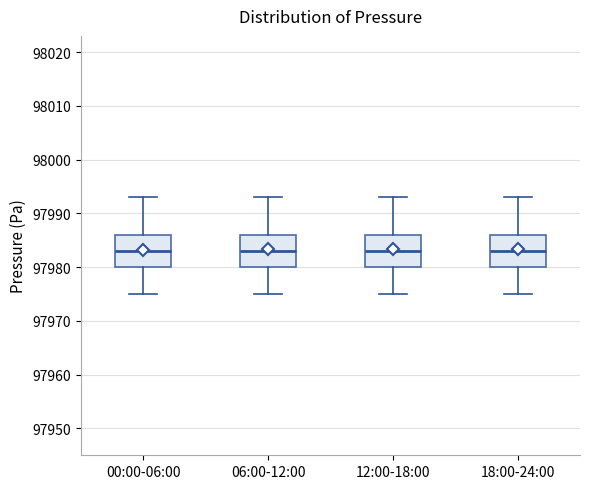

Reading left to right, read every box against the y-axis: the position of its median line, the range the box covers, and the ends of its whiskers. The values are not printed on the chart, so give them approximately, as read against the axis.

00:00-06:00: median 97983, box 97980 to 97986, whiskers 97975 to 97993
06:00-12:00: median 97983, box 97980 to 97986, whiskers 97975 to 97993
12:00-18:00: median 97983, box 97980 to 97986, whiskers 97975 to 97993
18:00-24:00: median 97983, box 97980 to 97986, whiskers 97975 to 97993